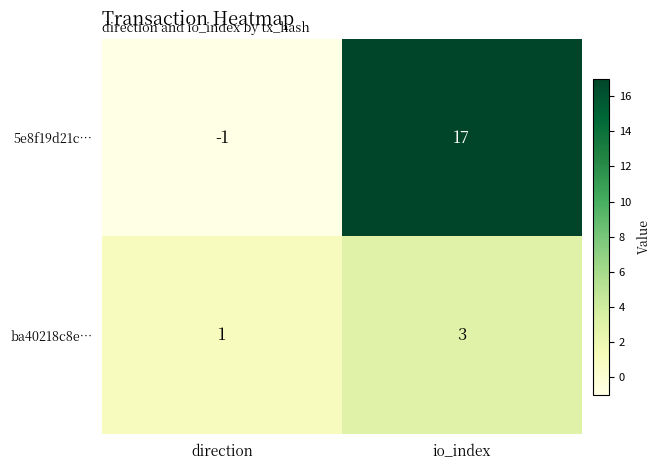

What is the average value of the 5e8f19d21c… series?

8